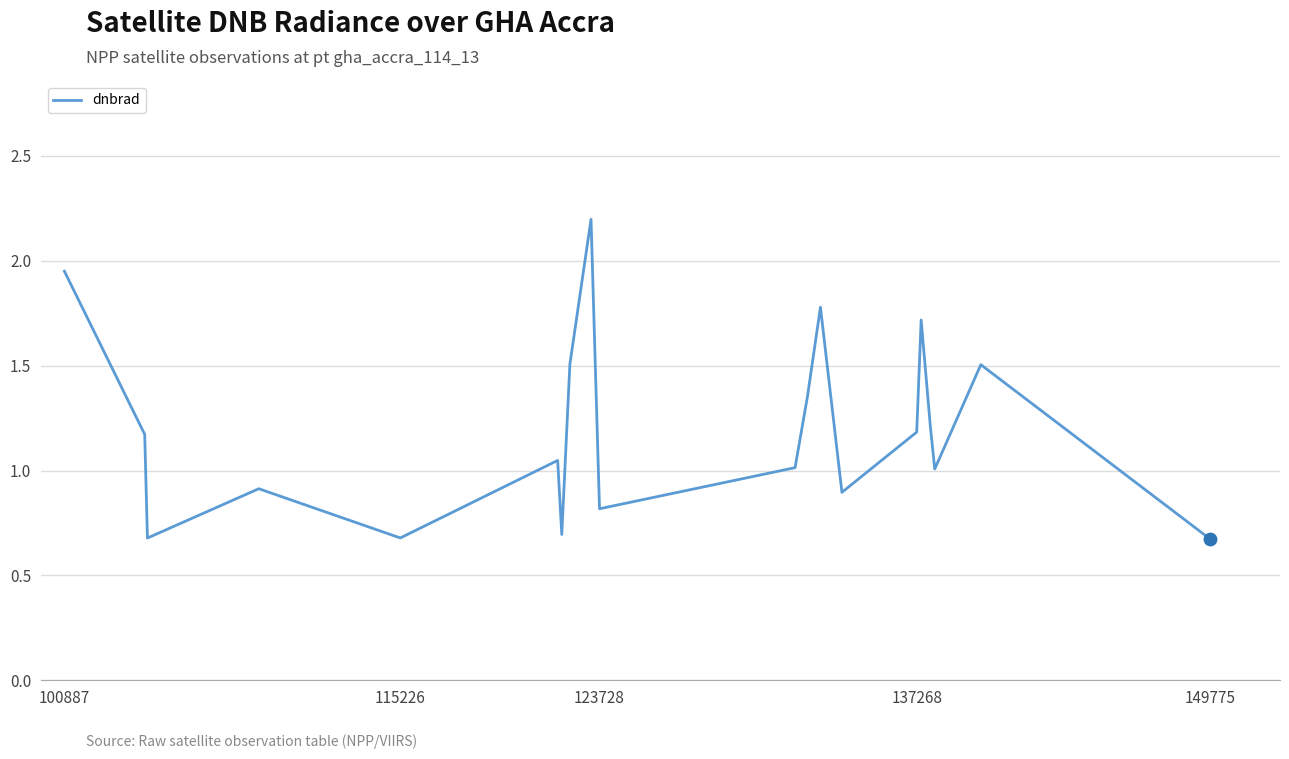

What is the minimum value shown in the chart?

0.7